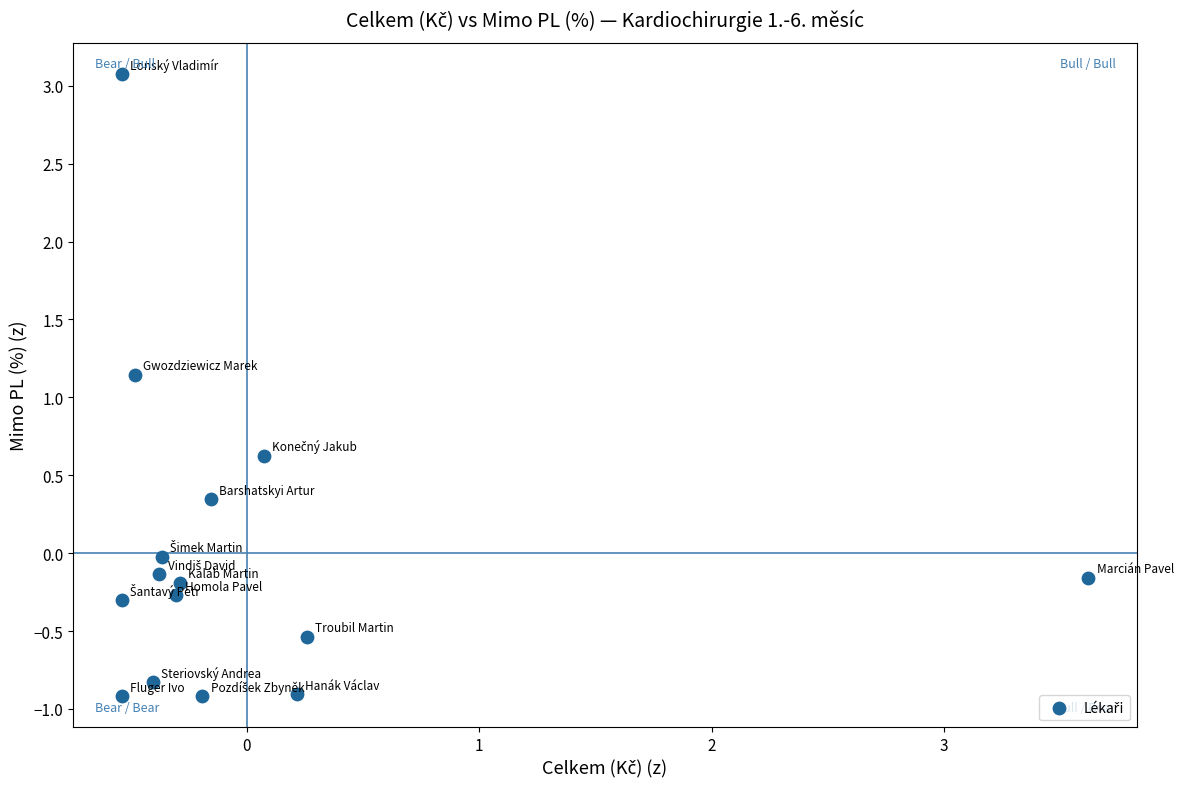

What is the range of Y values (max minus min)?

4.0